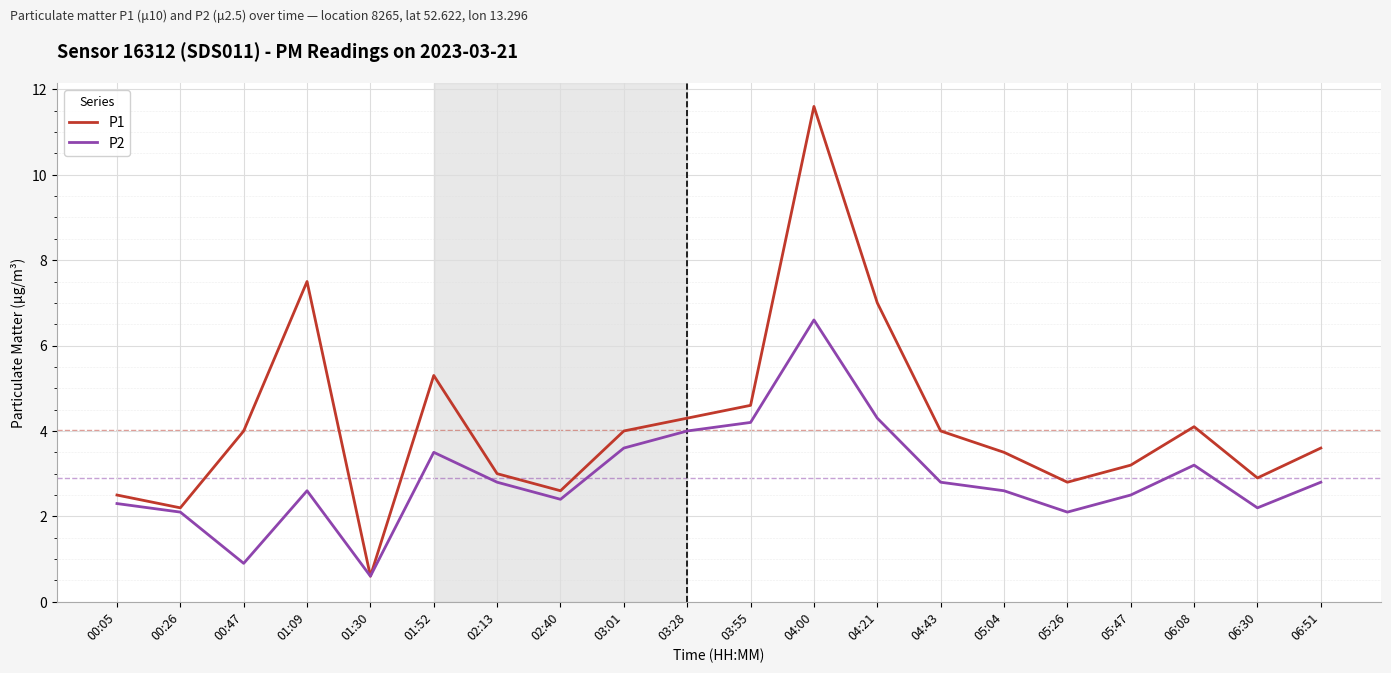

How many values in the P2 series exceed 2?

18